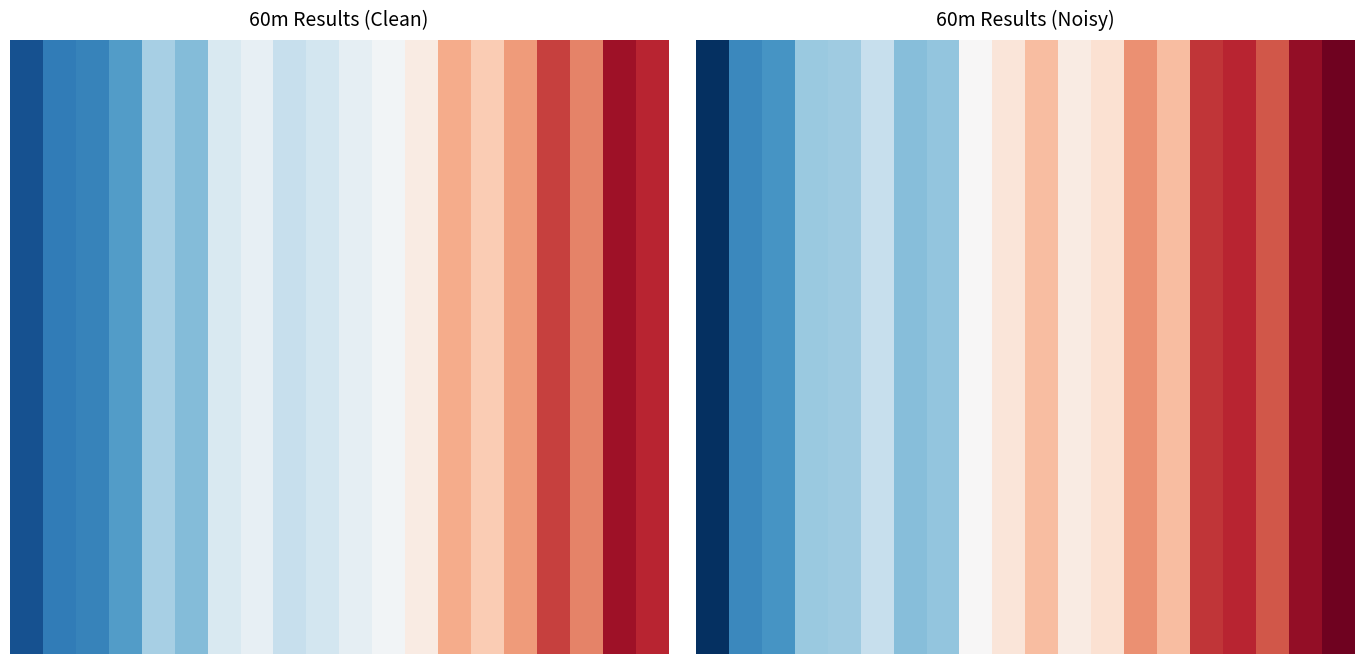

What is the greatest value displayed?

13.7